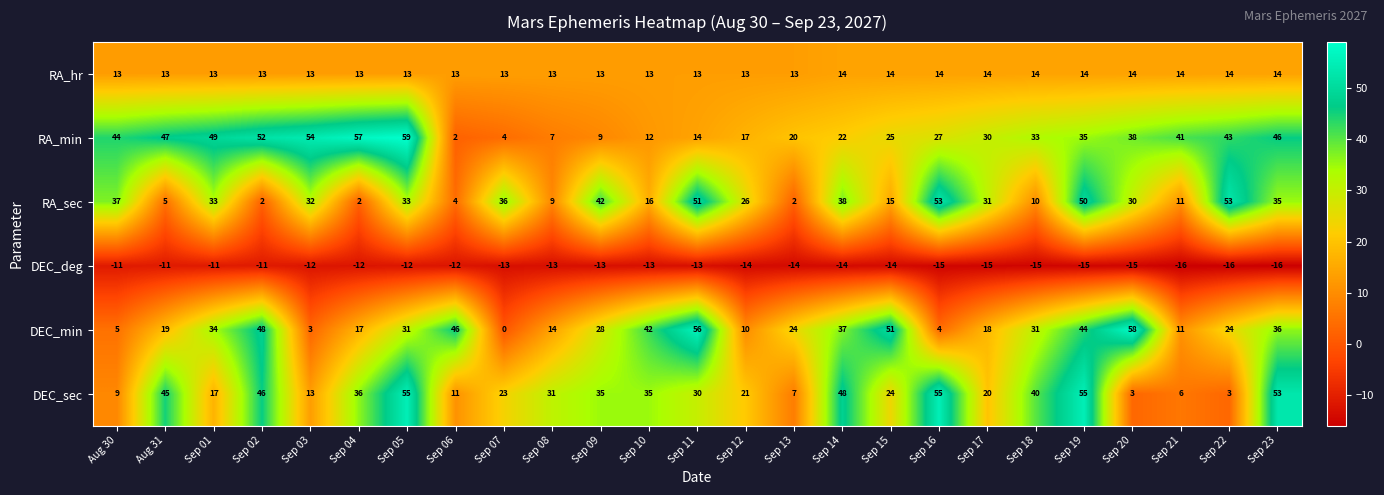

Is it true that DEC_min equals 25 at Sep 15?

False